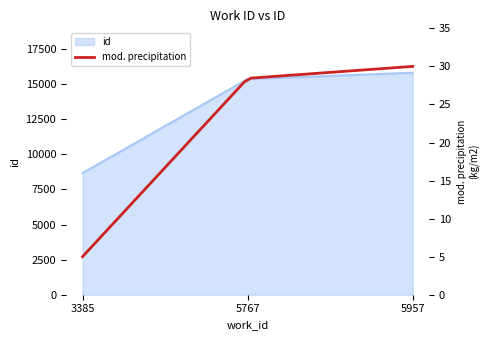

What is the value of the 1st point from the left?

8666